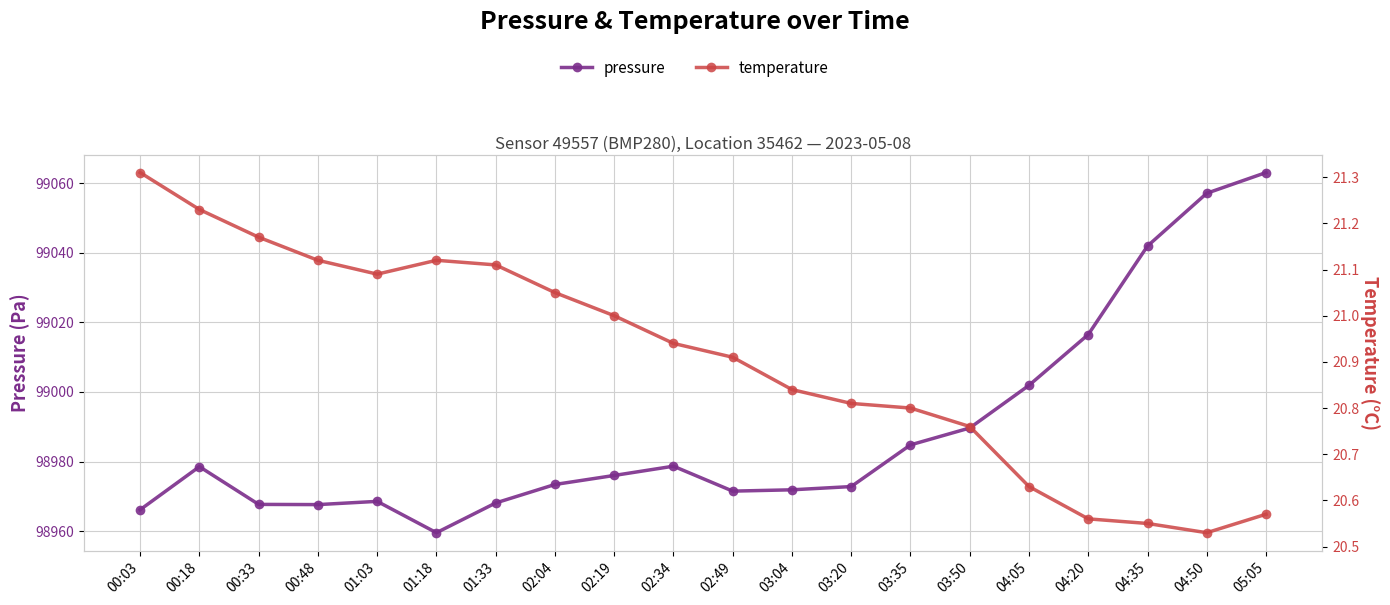

Which category has the highest value in the temperature series?

00:03